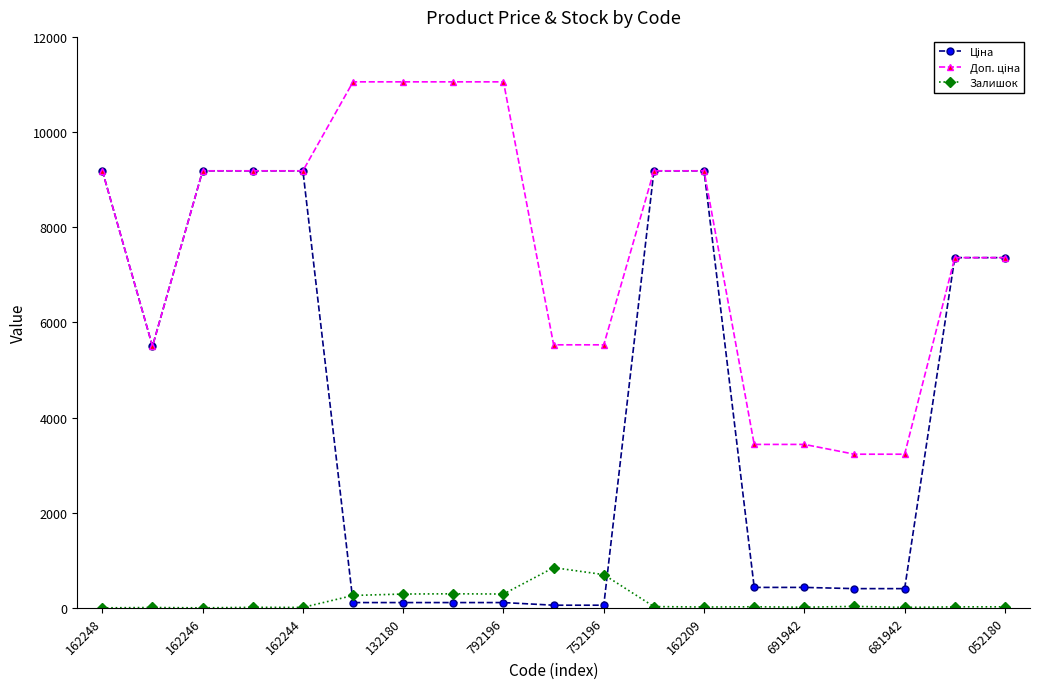

At how many categories does at least one series exceed 2997?

19